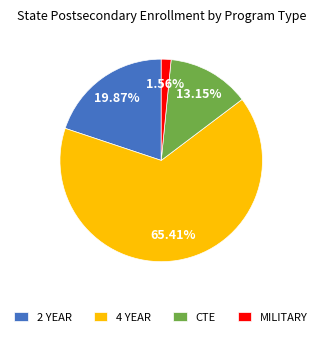

To the nearest percent, what portion does MILITARY represent?

2%